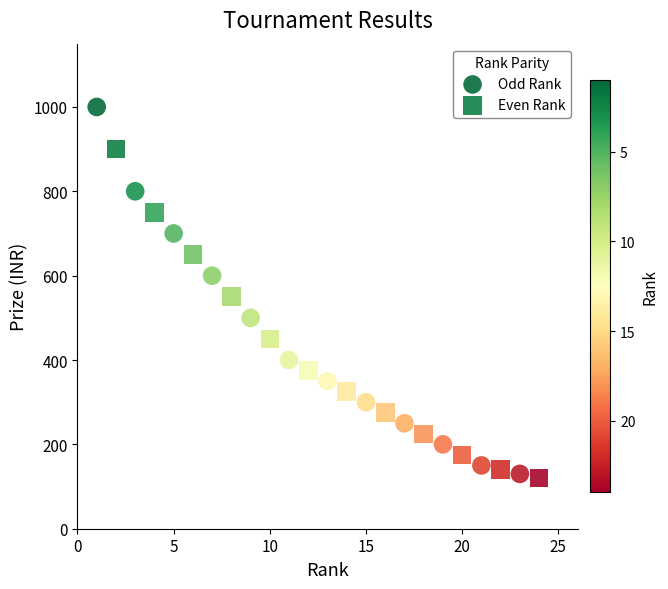

Which series reaches the maximum Y coordinate?

Odd Rank